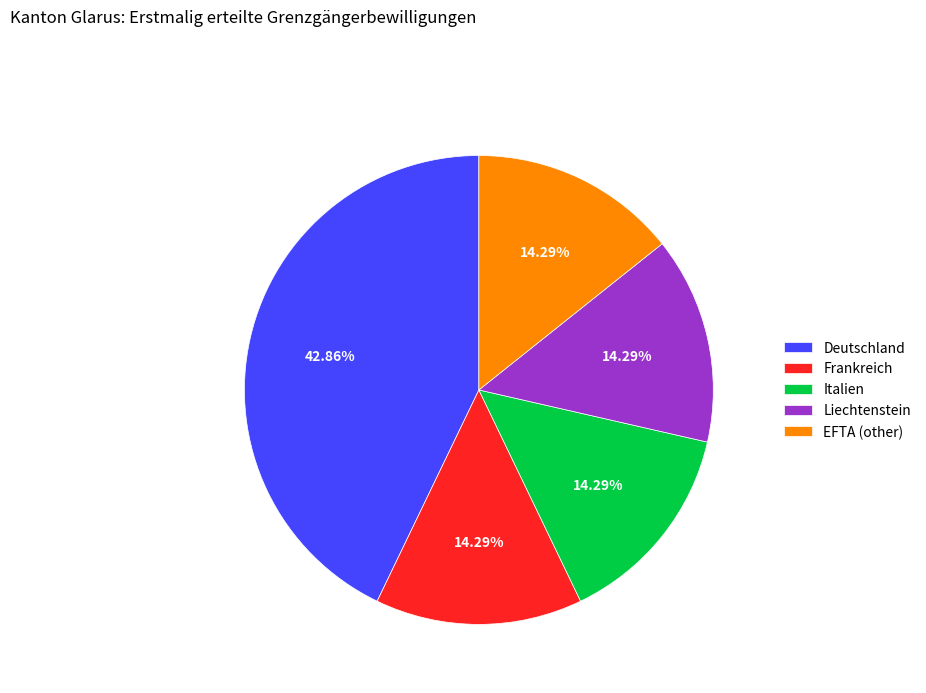

True or false: Deutschland accounts for 35% of the total.

False